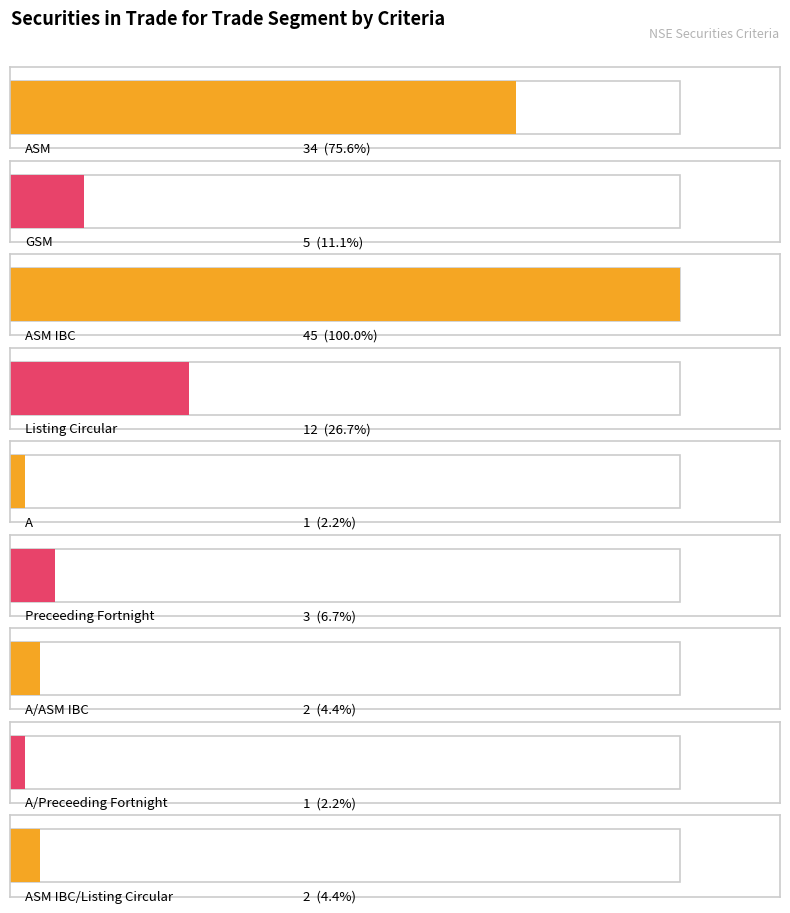

What is the smallest value displayed?

1